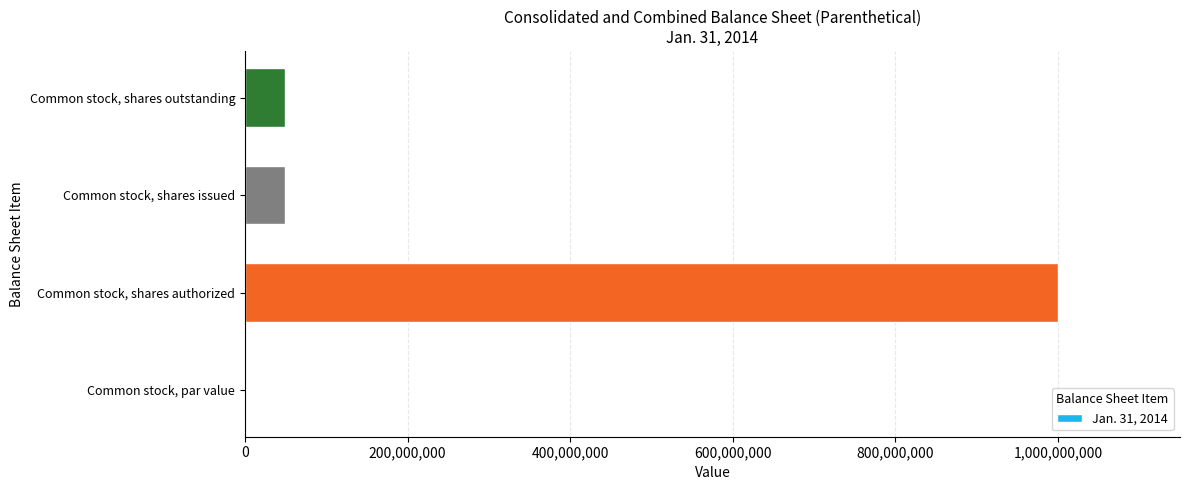

True or false: the data shows 49000000.0 at Common stock, shares issued.

True